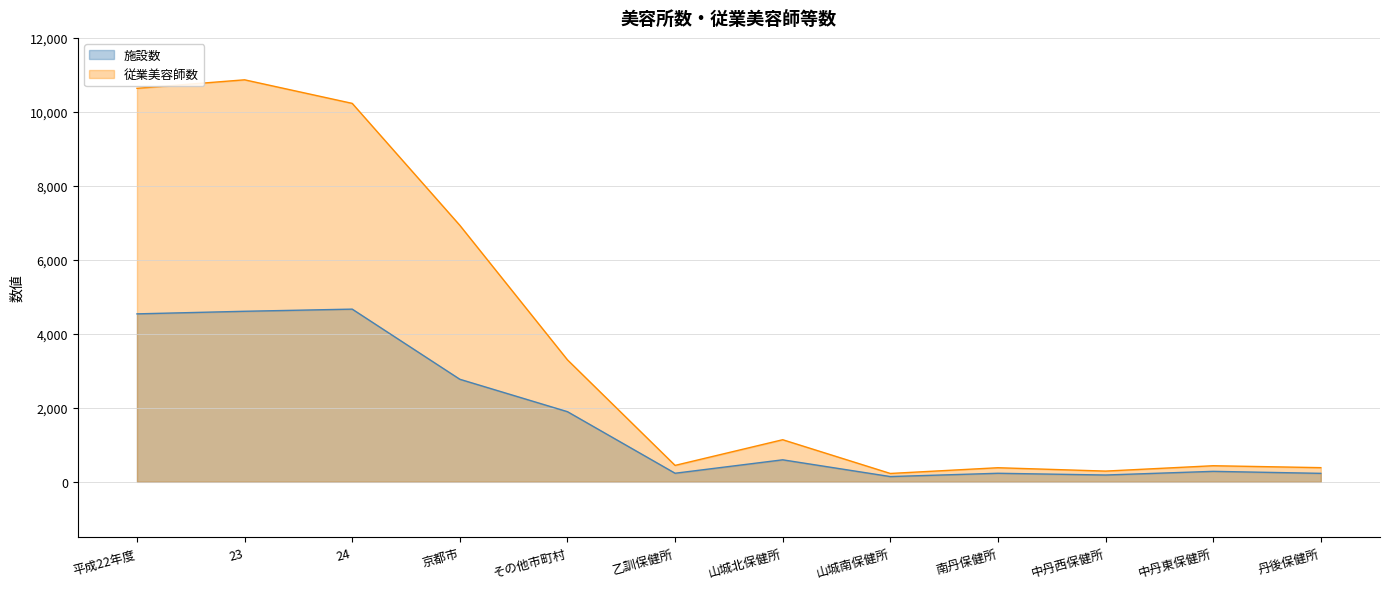

What is the label of the 8th point from the right?

その他市町村